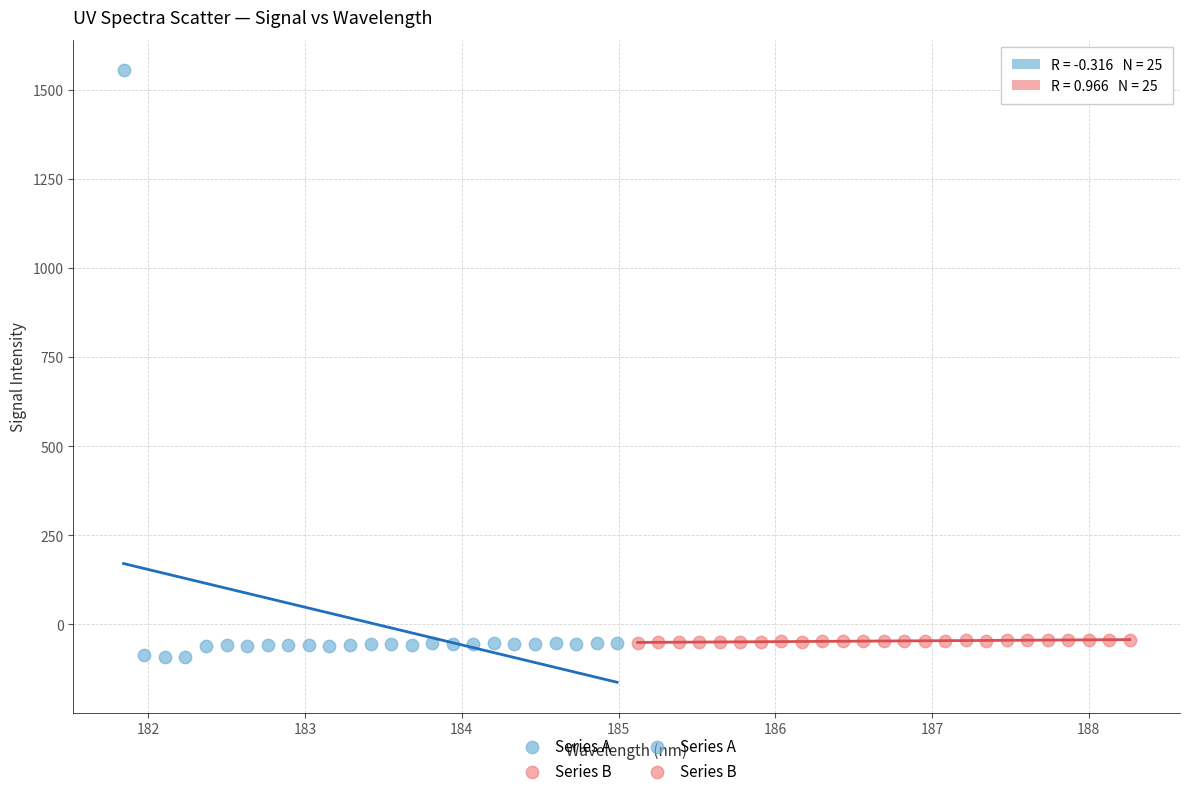

Which series contains the highest Y value?

Series A